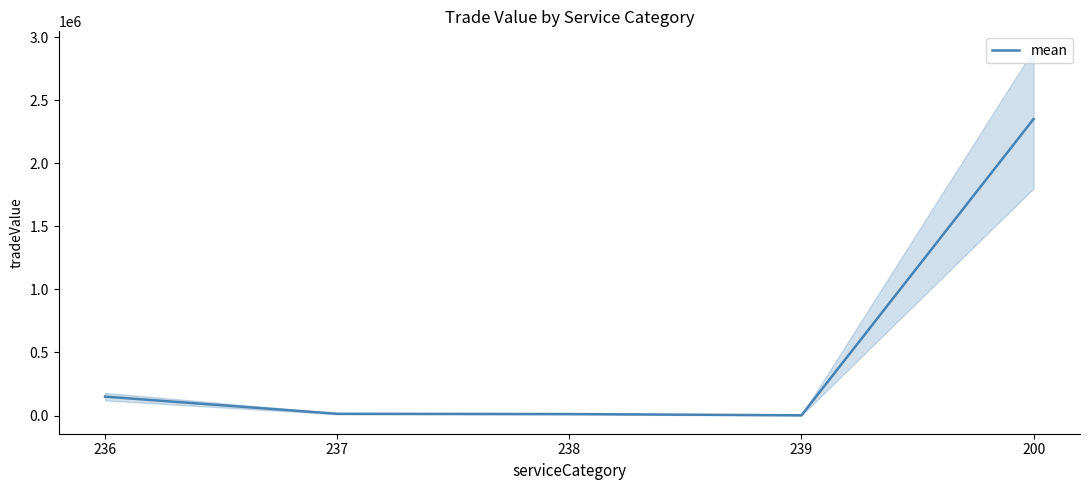

Reading right to left, list all the values displayed in this chart.

200=2350000	239=2000	238=12000	237=14000	236=150000